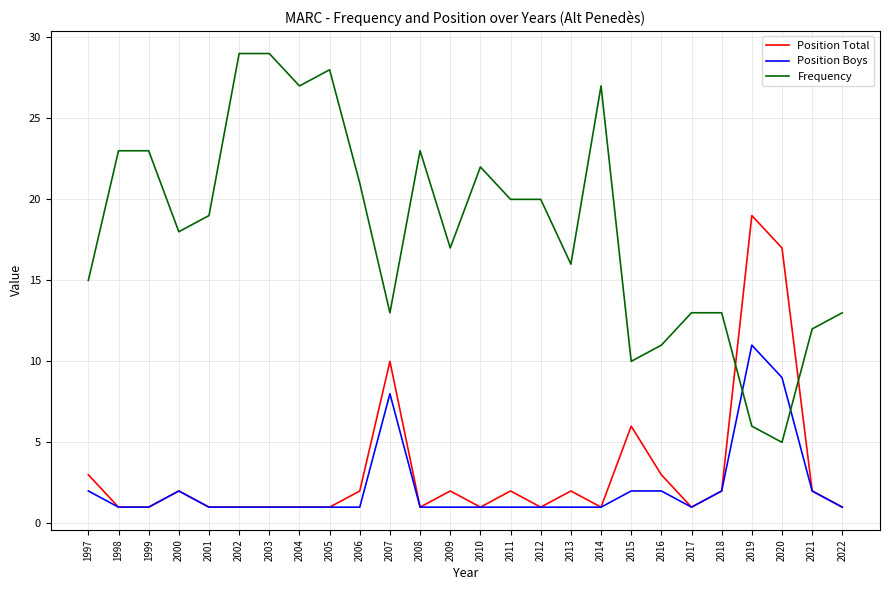

Count the number of data series in this chart.

3